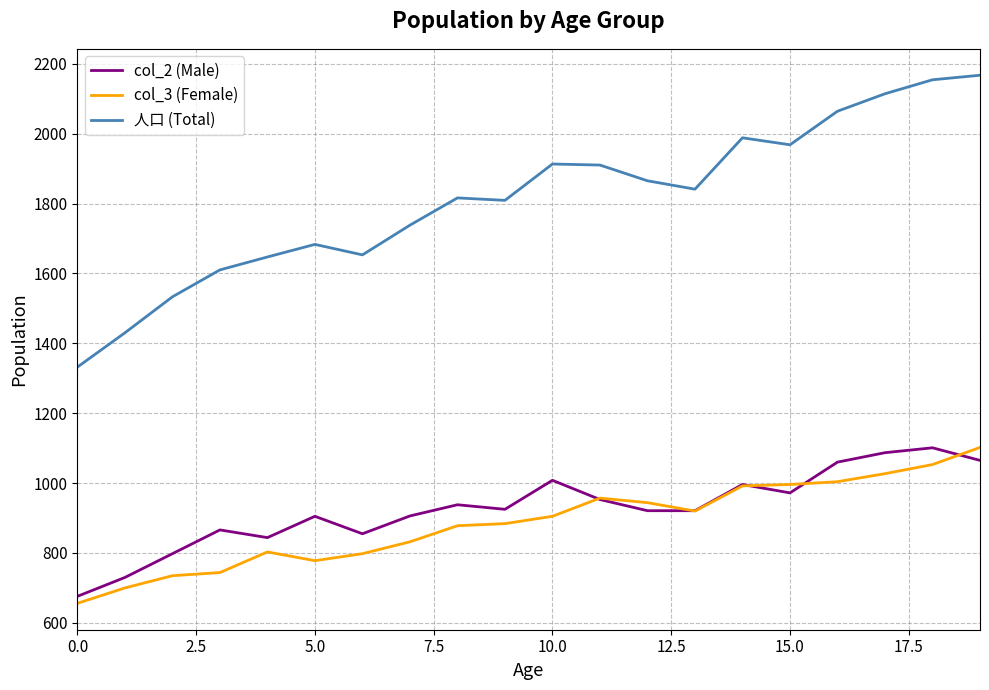

What are all the series names shown in the legend?

col_2 (Male), col_3 (Female), 人口 (Total)